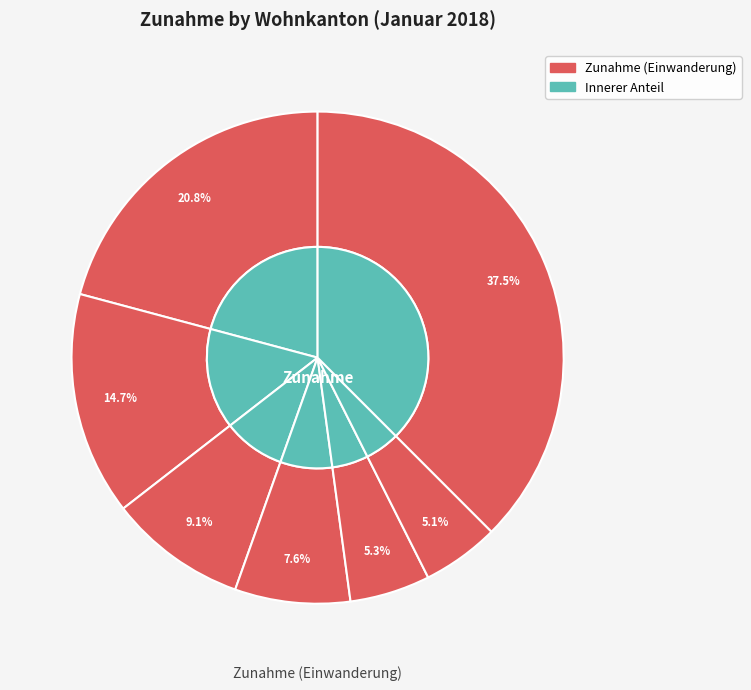

To the nearest percent, what is the combined percentage of Tessin and Zug?

6%